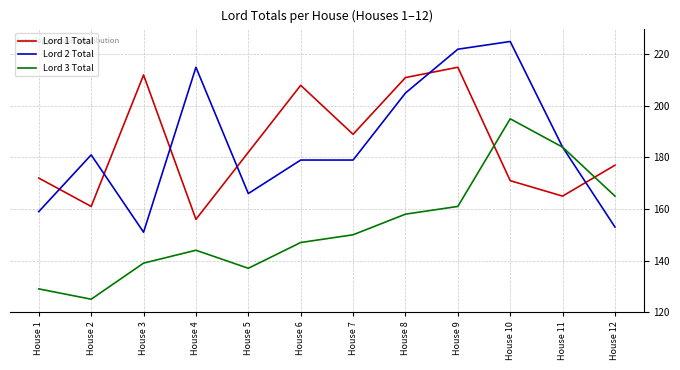

At which label does Lord 3 Total reach its minimum?

House 2